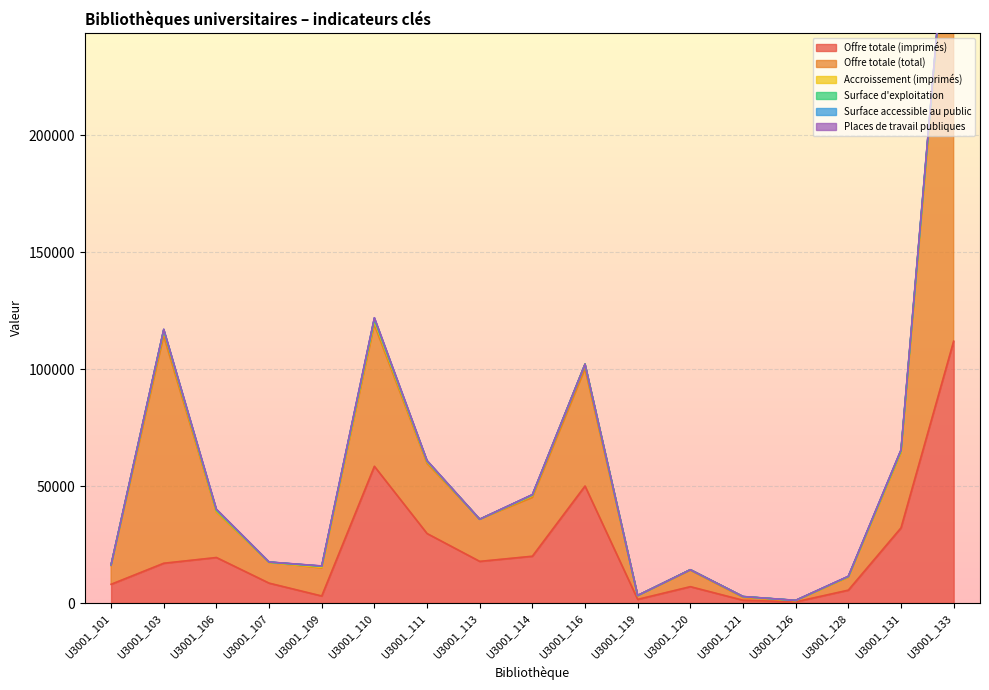

At which category is the sum across all series the highest?

U3001_133